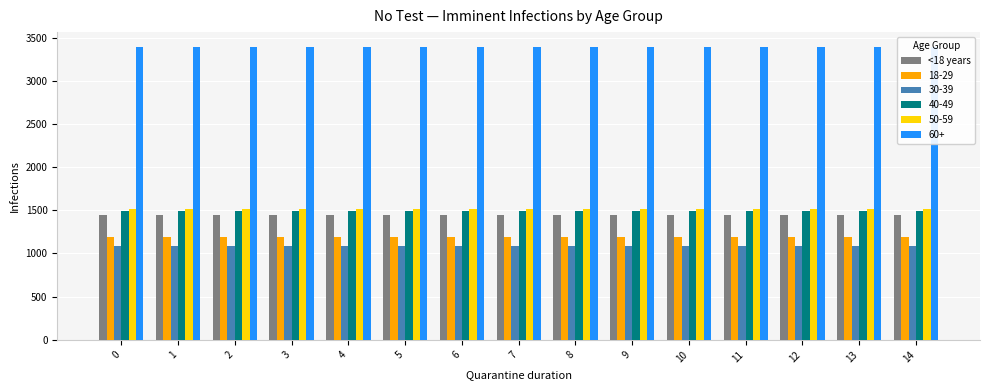

How many bars are there in total?

15